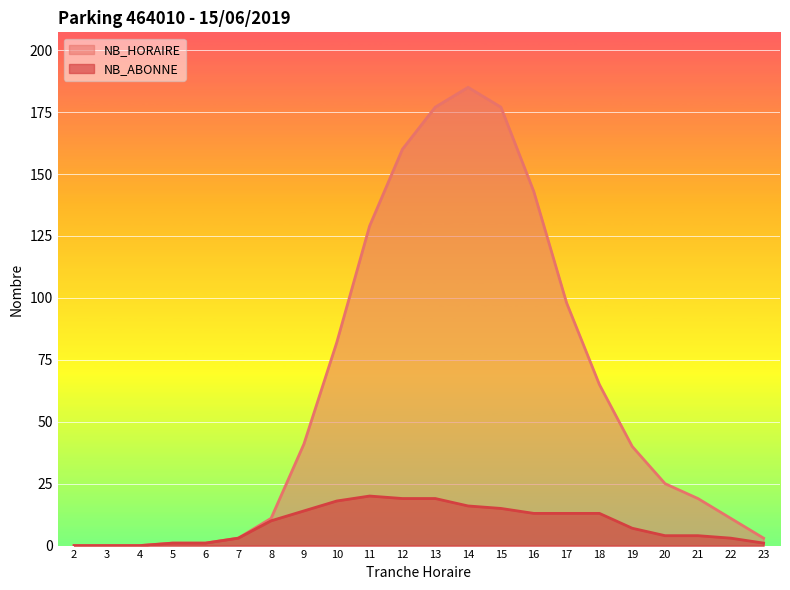

What is the difference between the NB_ABONNE values at 6 and 20?

3